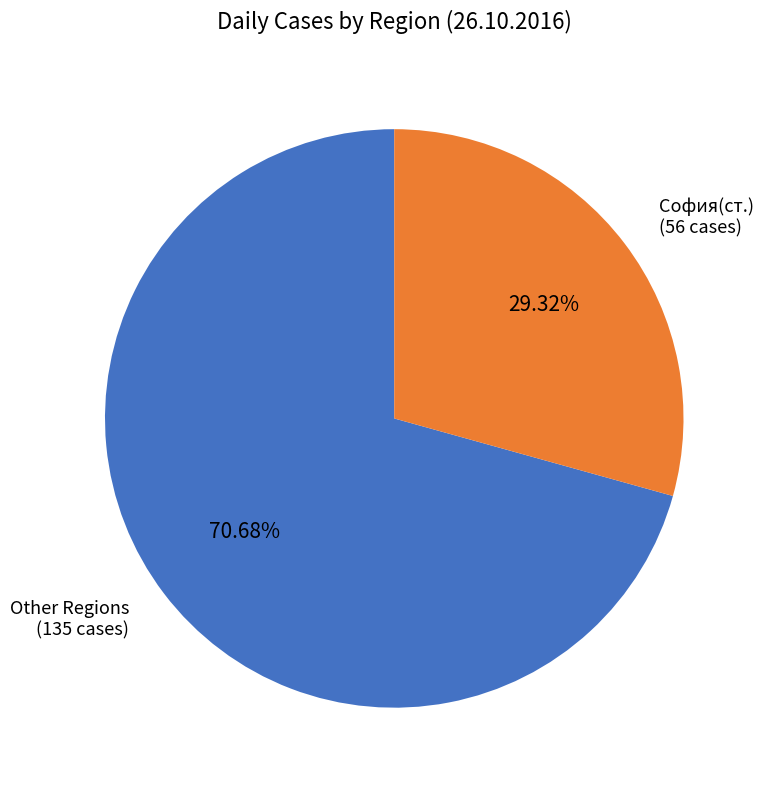

Do София(ст.) and Other Regions together represent more than half of the pie?

Yes